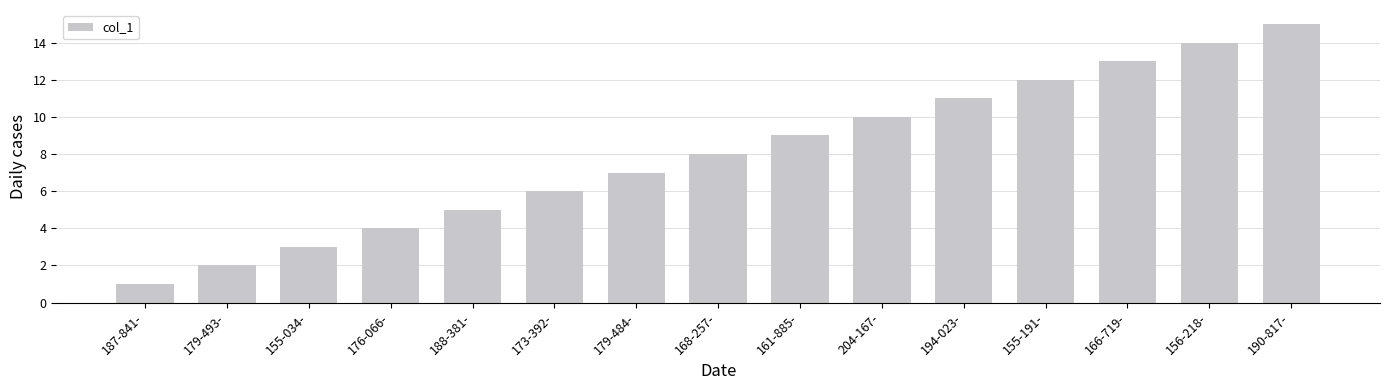

Are the bars grouped side by side (vs. stacked)?

No